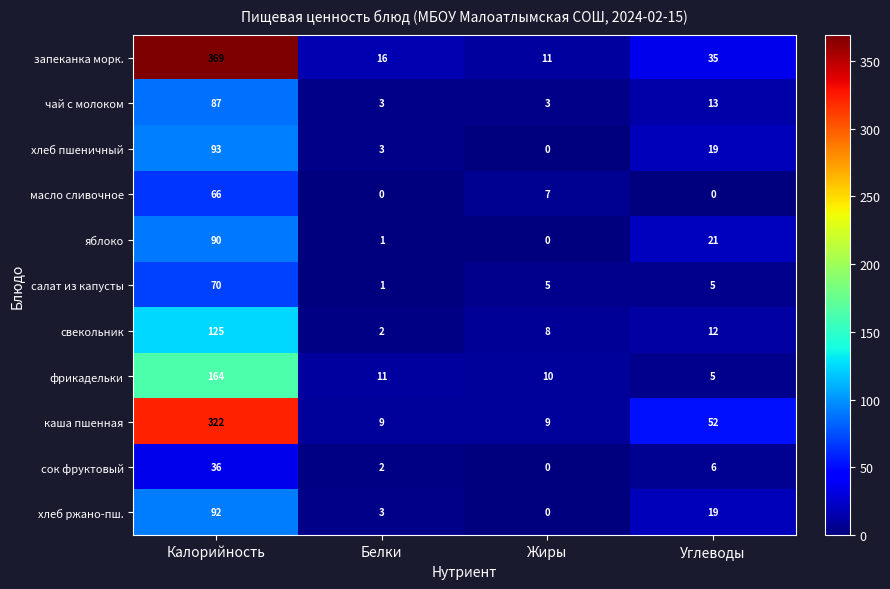

Which category has the highest value across all series?

Калорийность